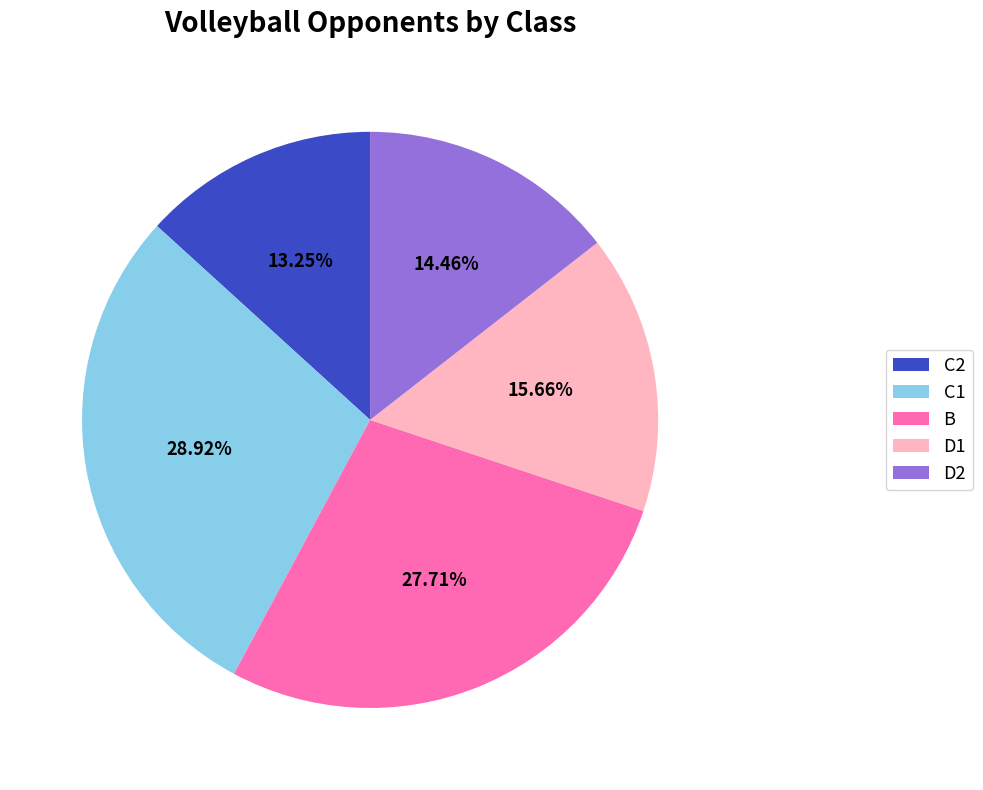

How much of the chart is everything except B?

72.3%